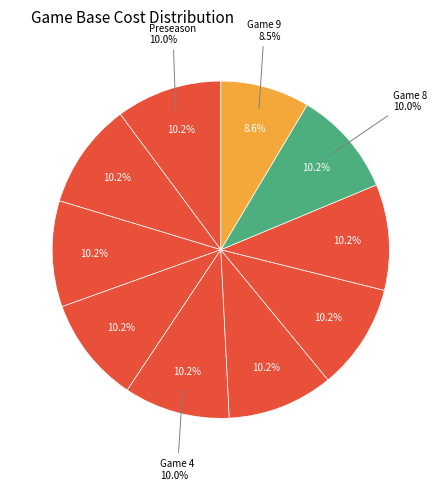

Is Game 6 the majority of the pie?

No